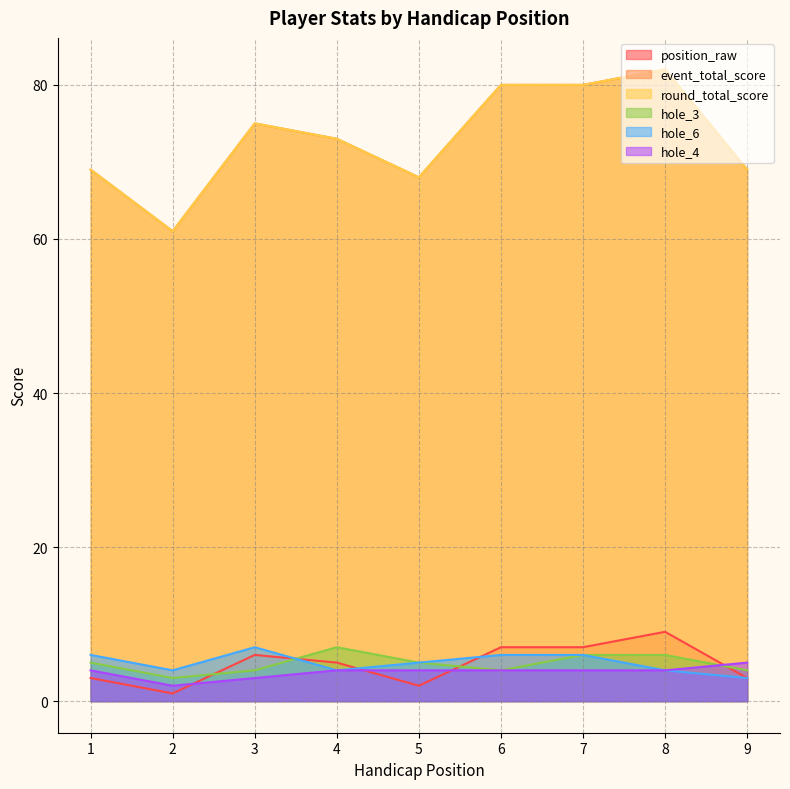

Reading right to left, transcribe all the data shown in this chart.

position_raw: 3	9	7	7	2	5	6	1	3
event_total_score: 69	82	80	80	68	73	75	61	69
round_total_score: 69	82	80	80	68	73	75	61	69
hole_3: 4	6	6	4	5	7	4	3	5
hole_6: 3	4	6	6	5	4	7	4	6
hole_4: 5	4	4	4	4	4	3	2	4